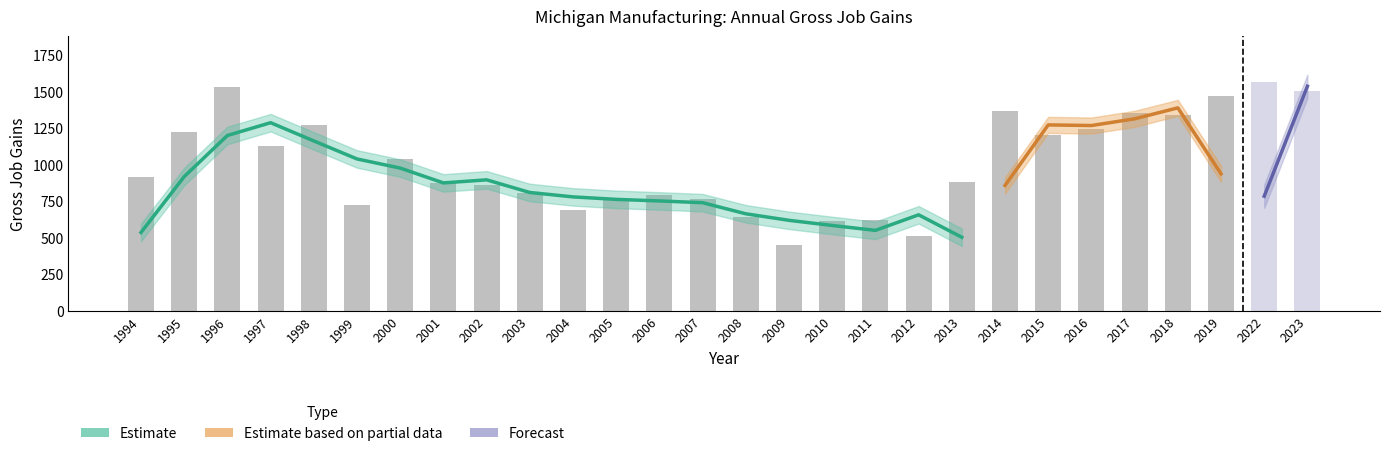

How many data points does each series have?

28